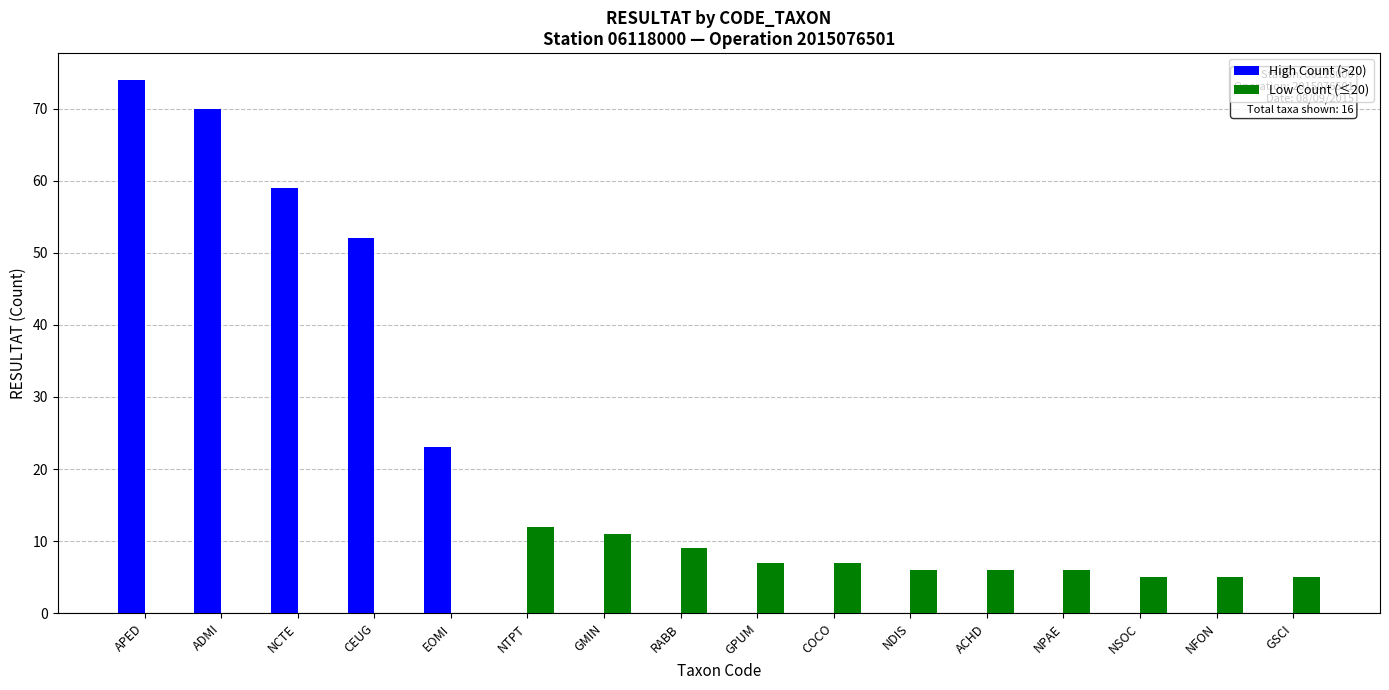

What are all the series names shown in the legend?

High Count (>20), Low Count (≤20)